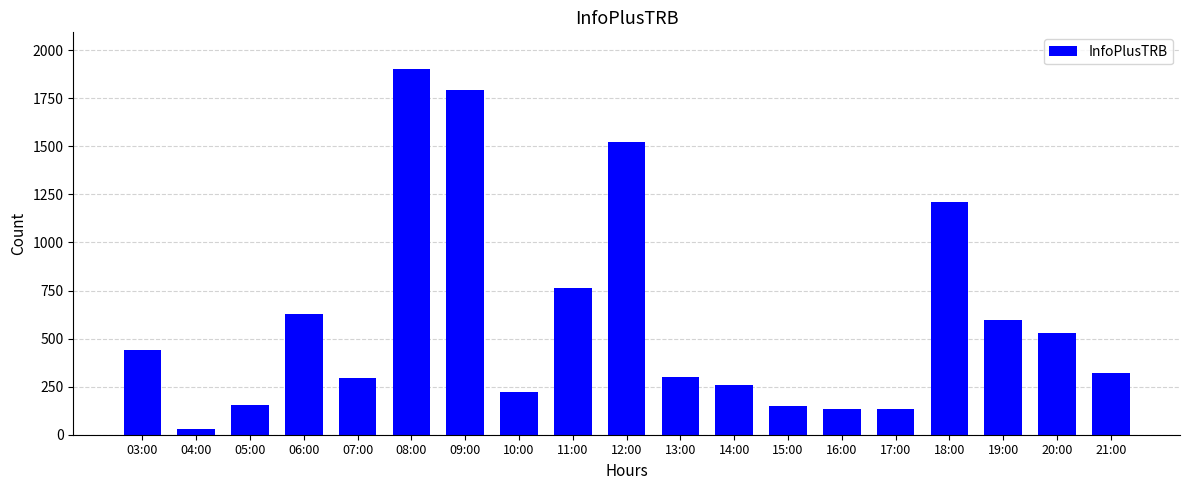

What is the sum of the values at 14:00 and 07:00?

552